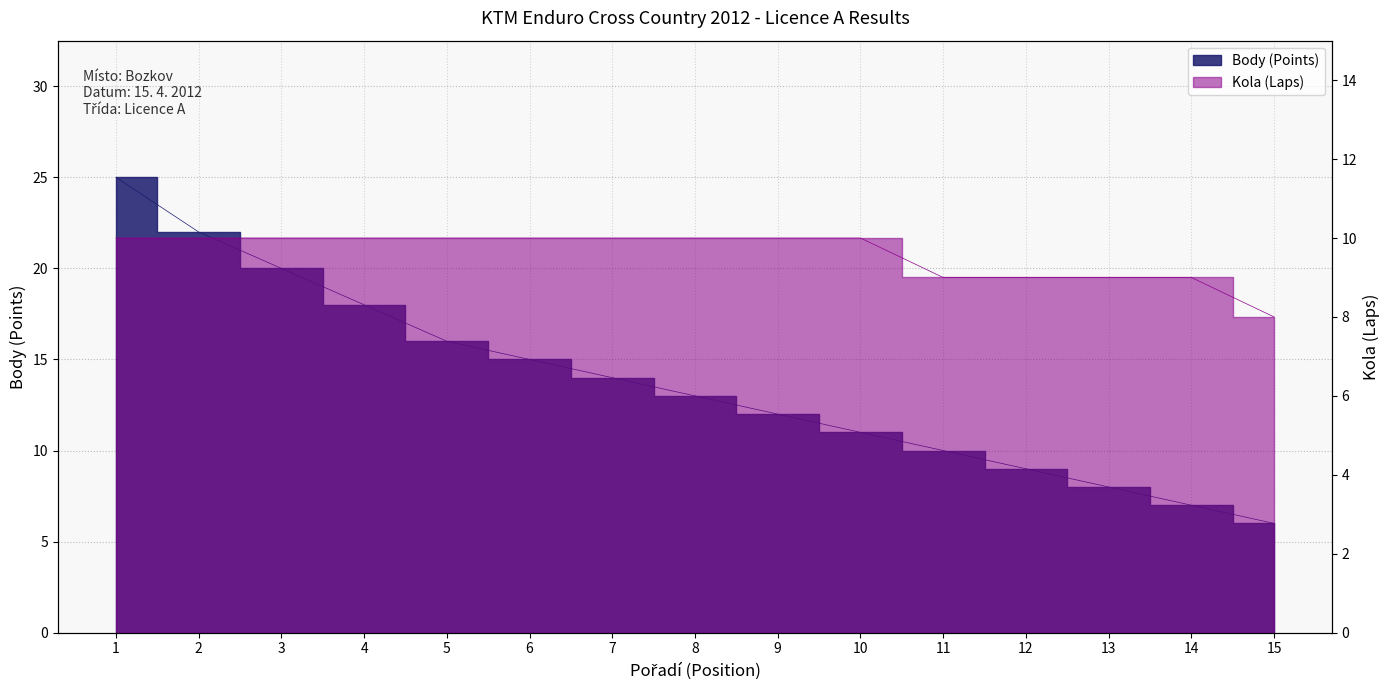

Where is Body (Points) nearest to the value 15?

6